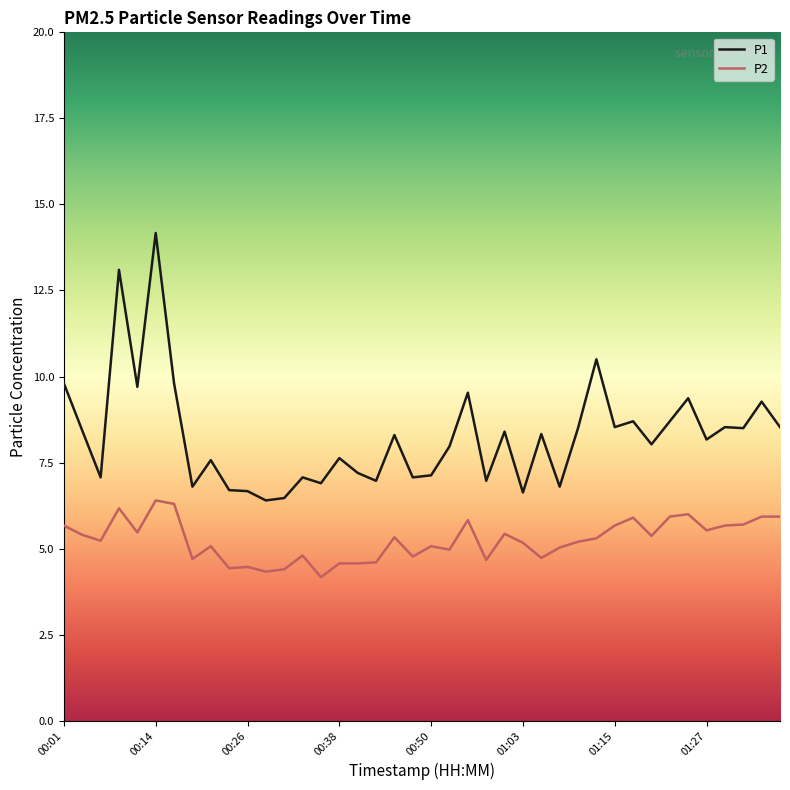

What is the maximum value shown in the chart?

14.2